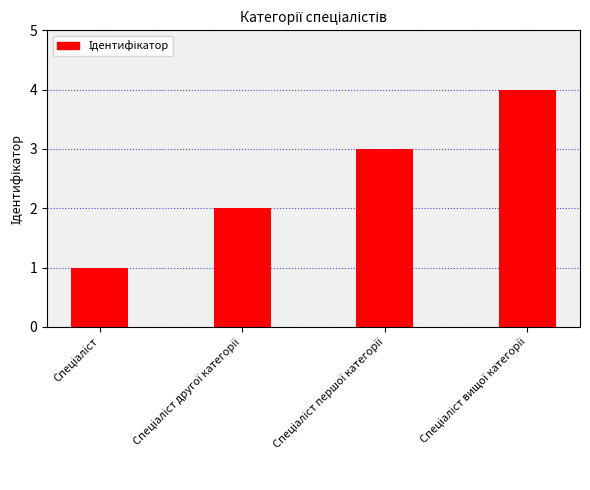

What is the greatest value displayed?

4